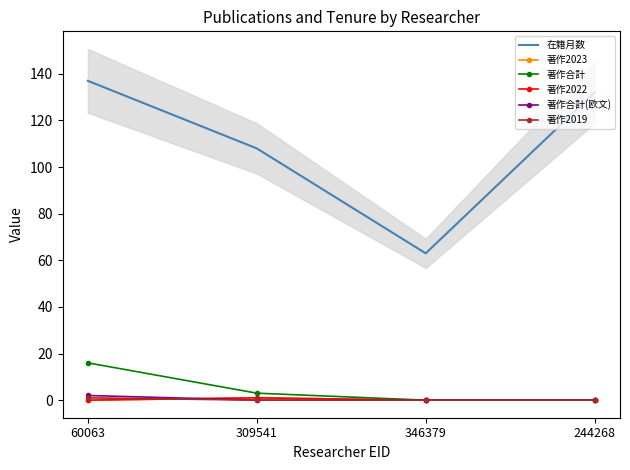

What is the total value across all series at 346379?

63